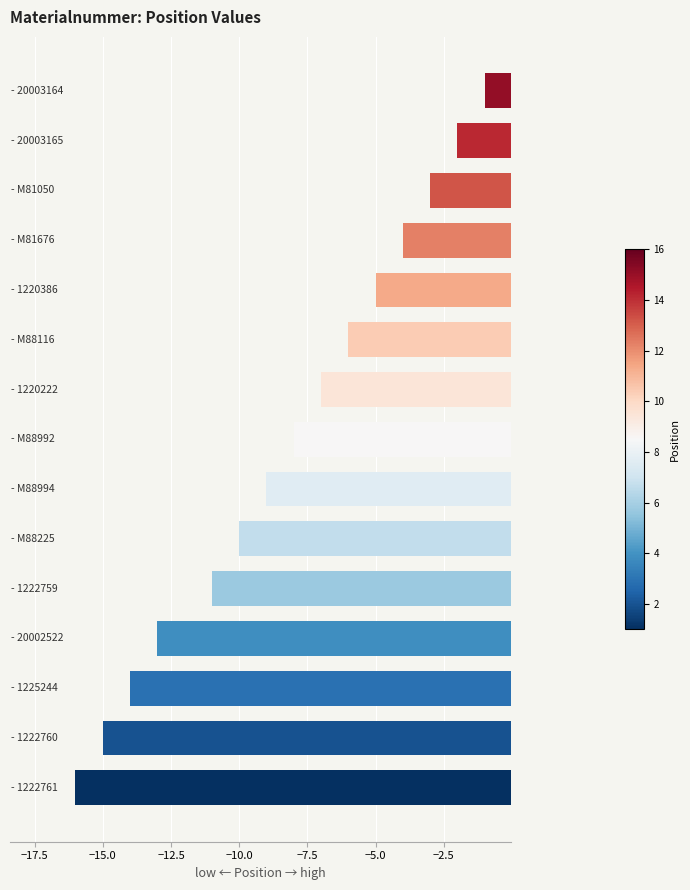

Are the bars grouped side by side (vs. stacked)?

No